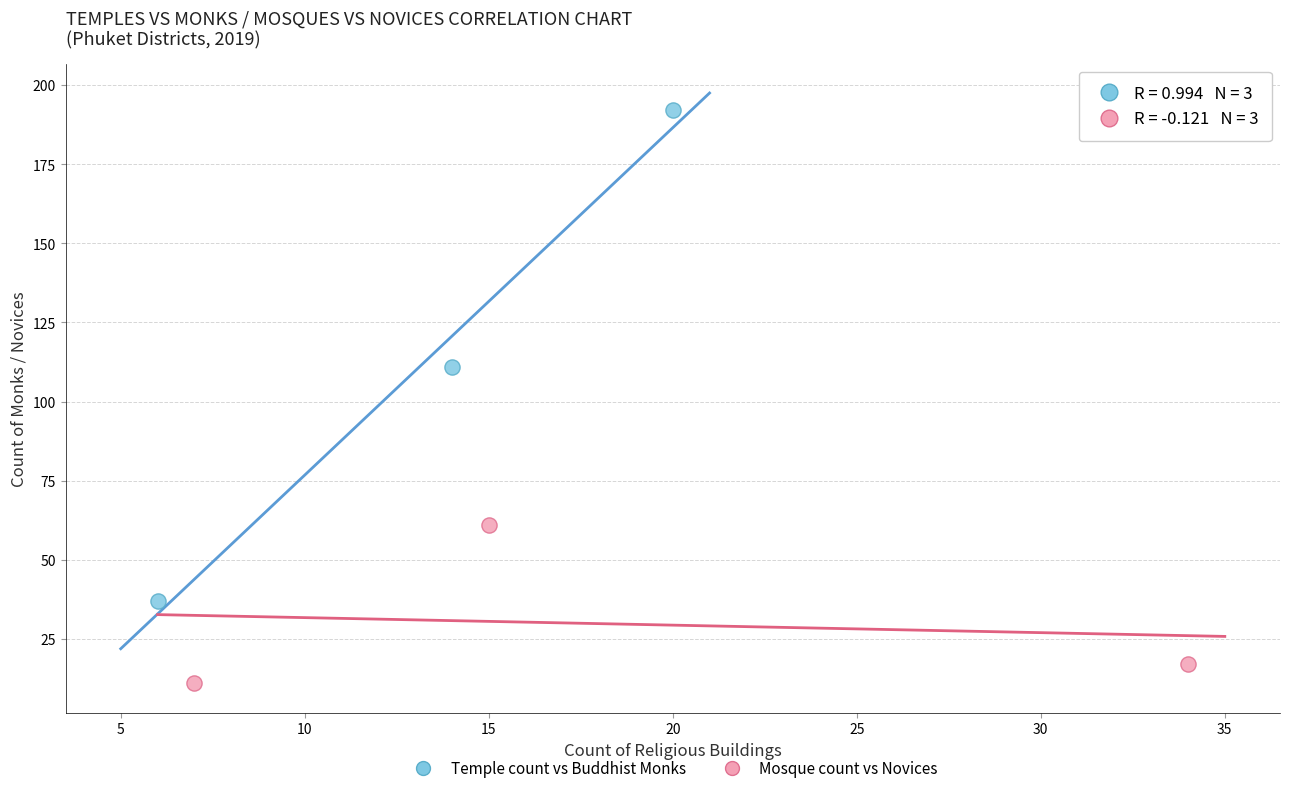

Which series reaches the maximum Y coordinate?

Temple count vs Buddhist Monks